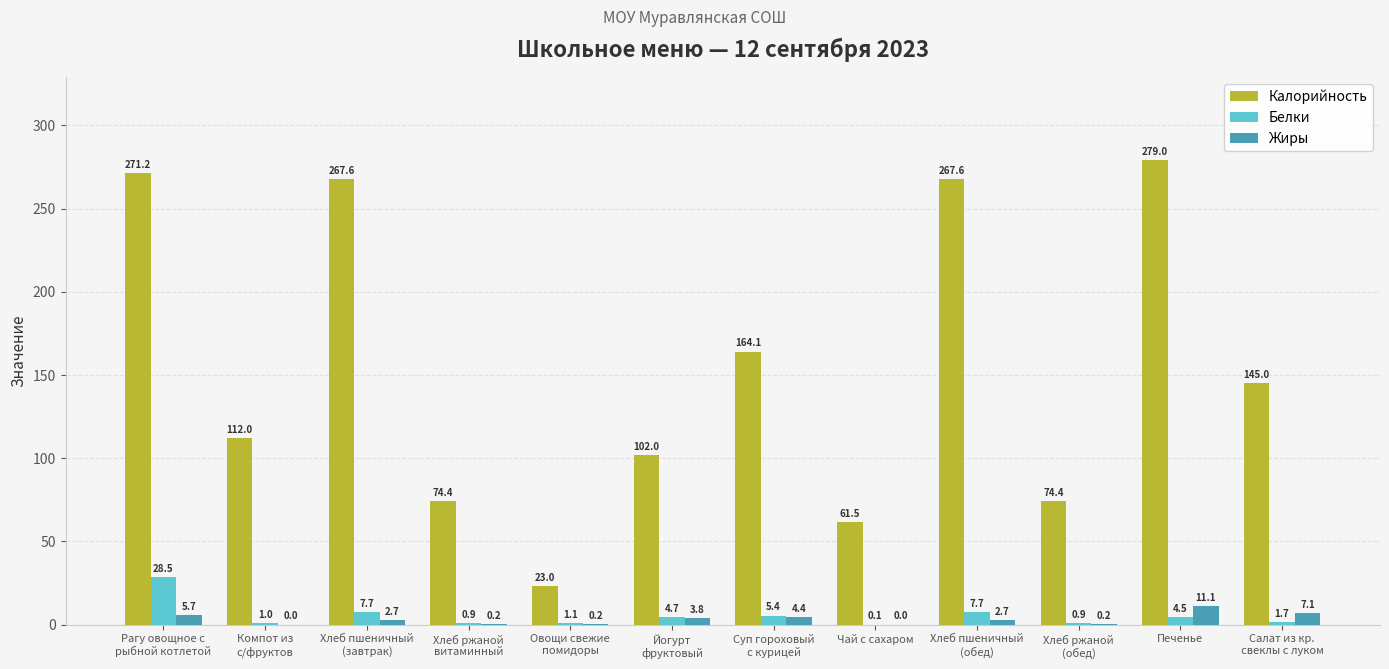

Which category has the highest value across all series?

Печенье